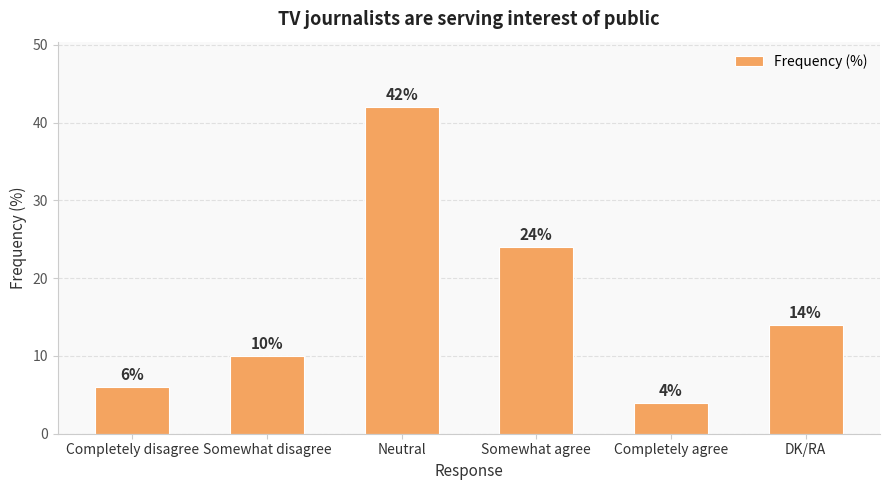

Rank the categories by value from highest to lowest.

Neutral, Somewhat agree, DK/RA, Somewhat disagree, Completely disagree, Completely agree